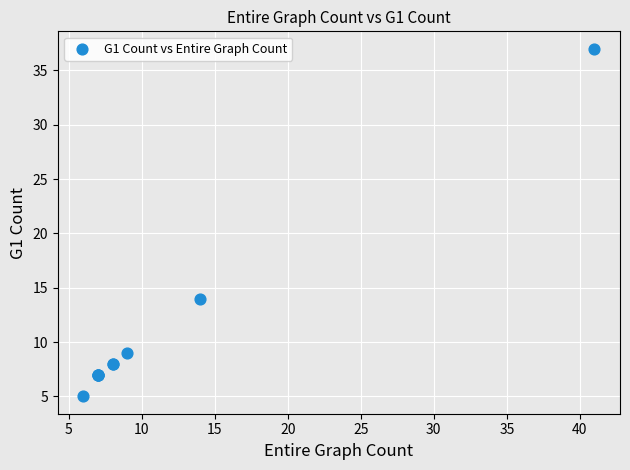

What Y value in the scatter plot is closest to 21?

14